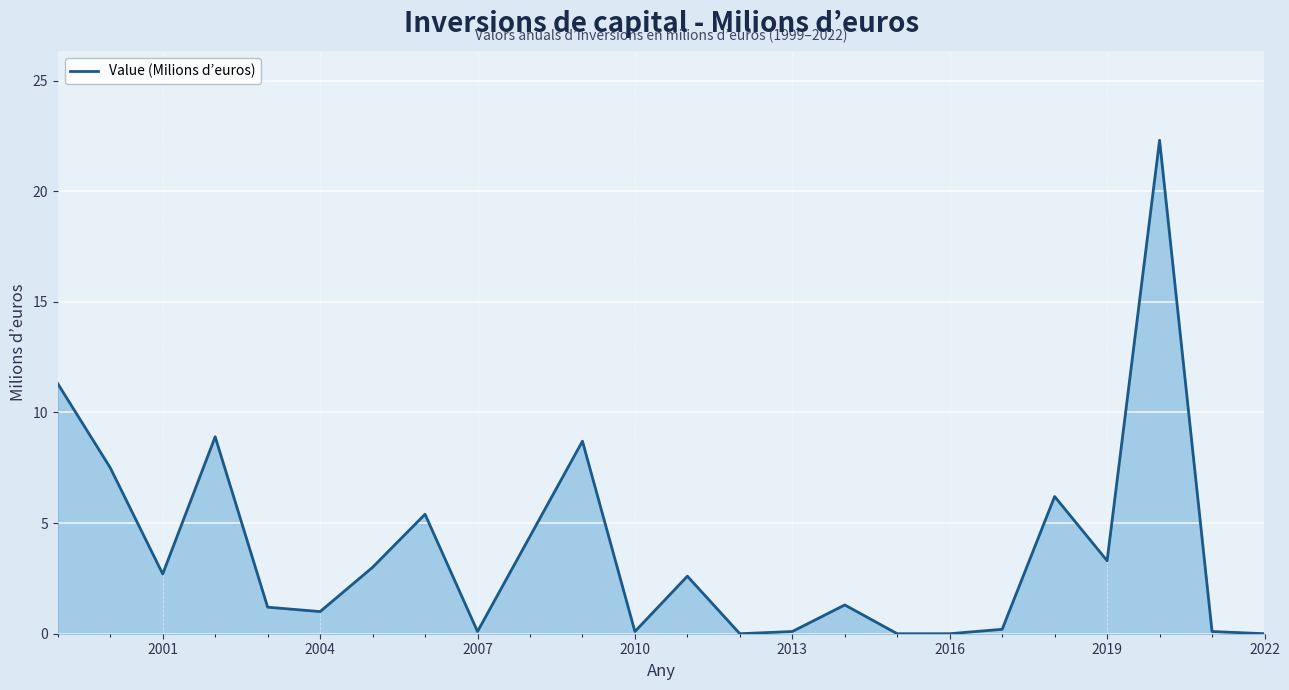

What is the maximum value shown in the chart?

22.3